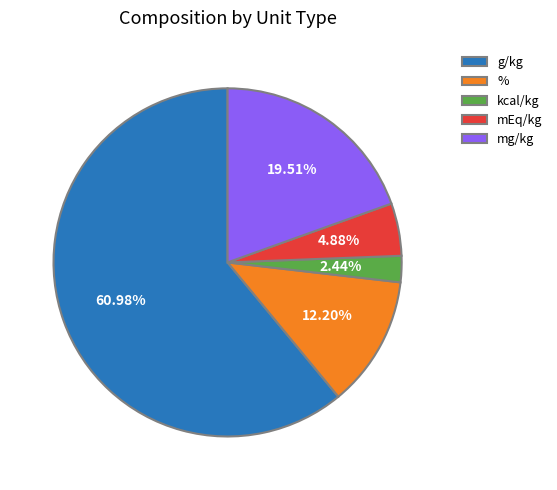

Rank the categories by value from lowest to highest.

kcal/kg, mEq/kg, %, mg/kg, g/kg